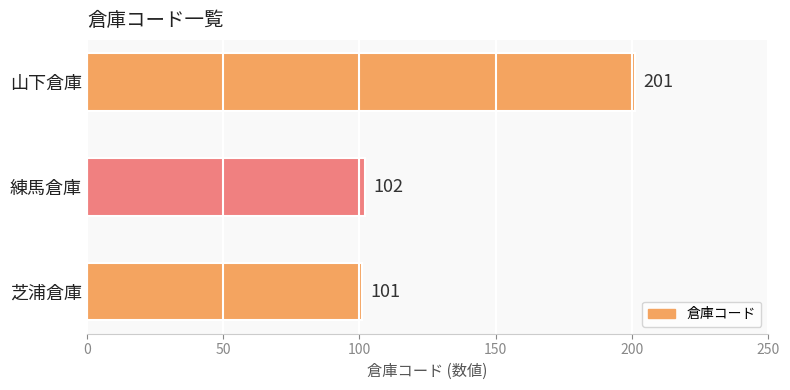

Rank the categories by value from highest to lowest.

山下倉庫, 練馬倉庫, 芝浦倉庫